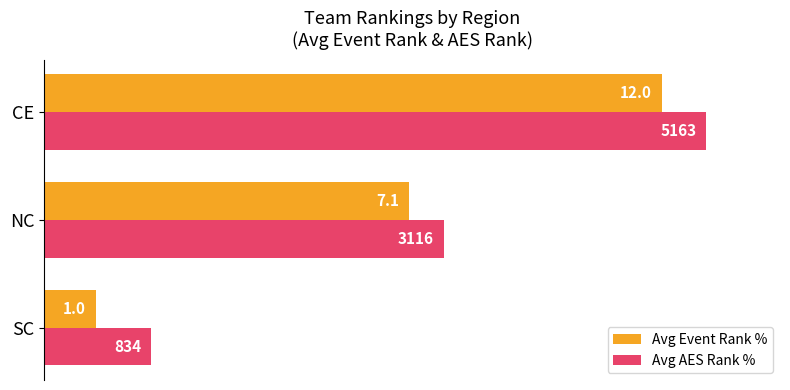

What are all the series names shown in the legend?

Avg Event Rank %, Avg AES Rank %